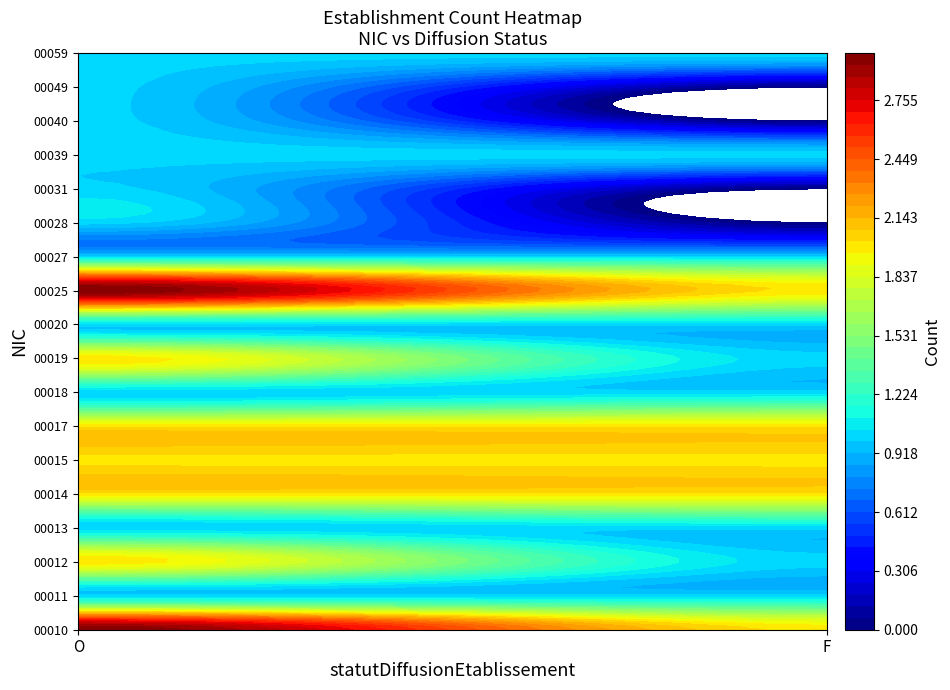

What value does the 00027 series have at F?

1